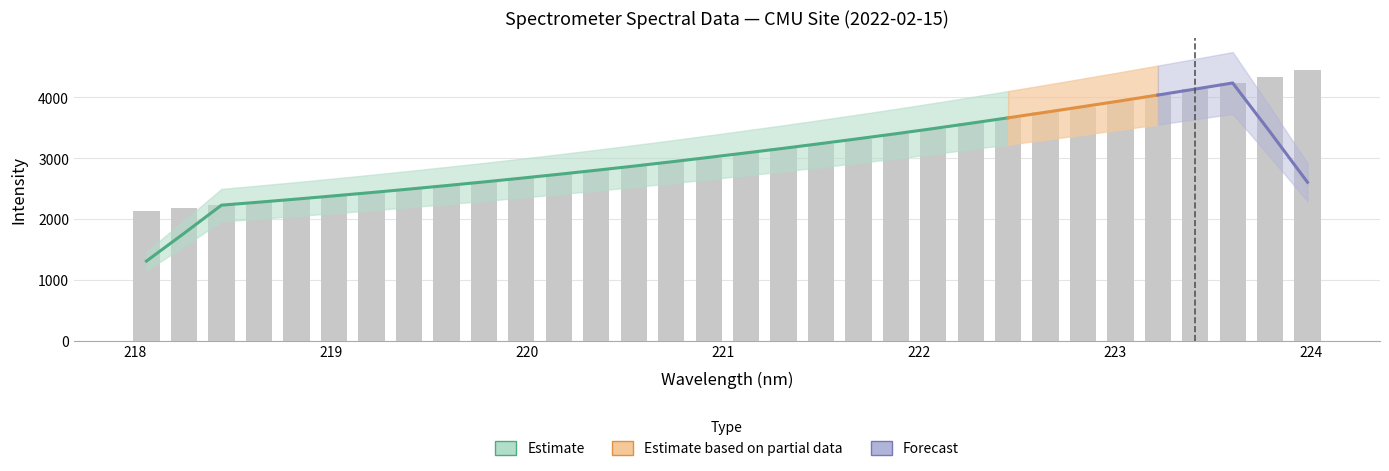

What position from the right is 218.6332?

29